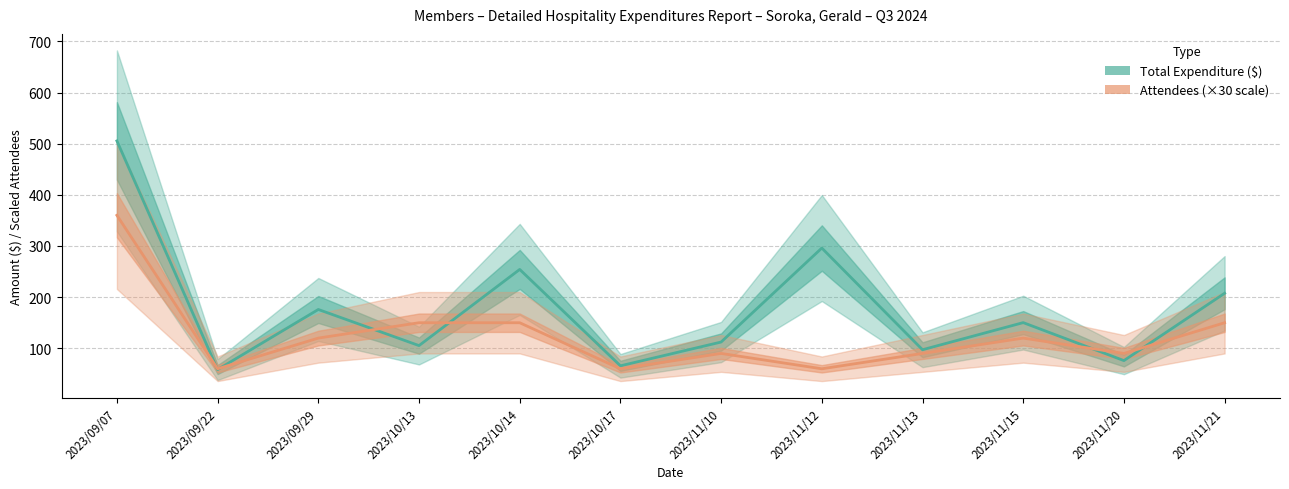

What is the difference between the maximum and minimum values in the Total Expenditure ($) series?

446.9